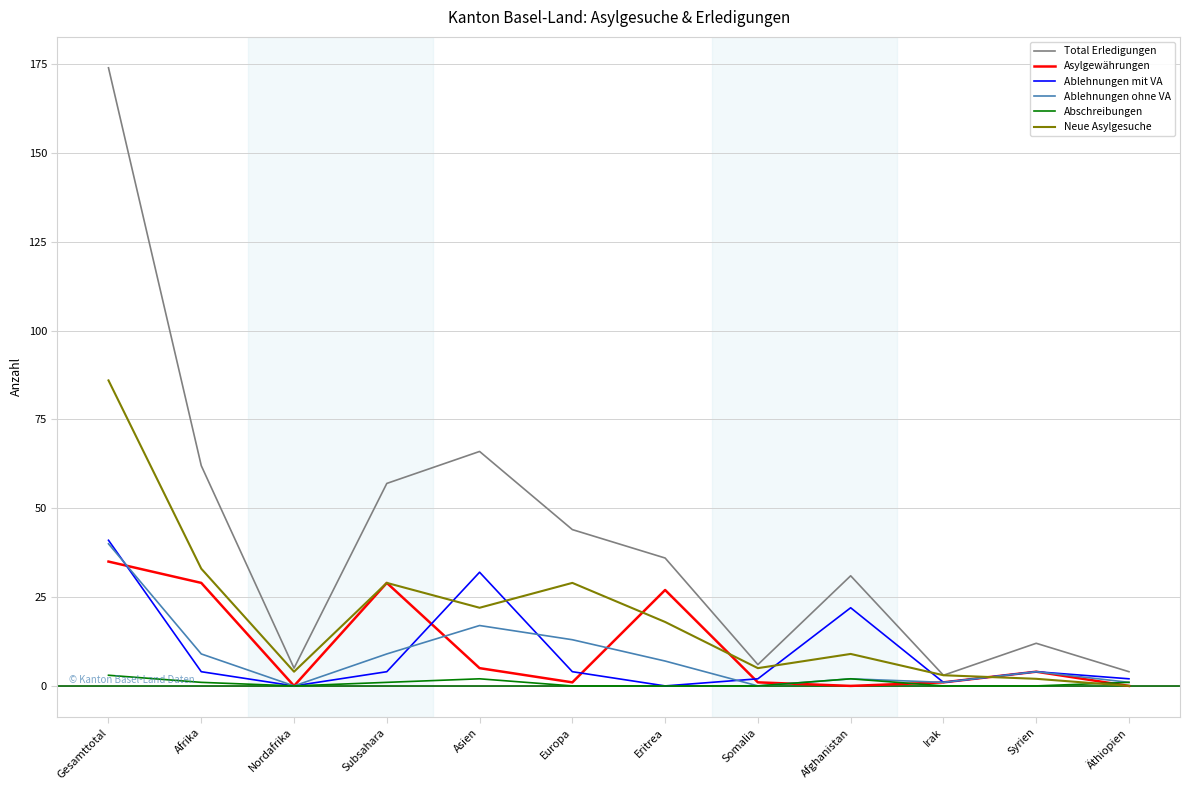

At which category is the sum across all series the highest?

Gesamttotal